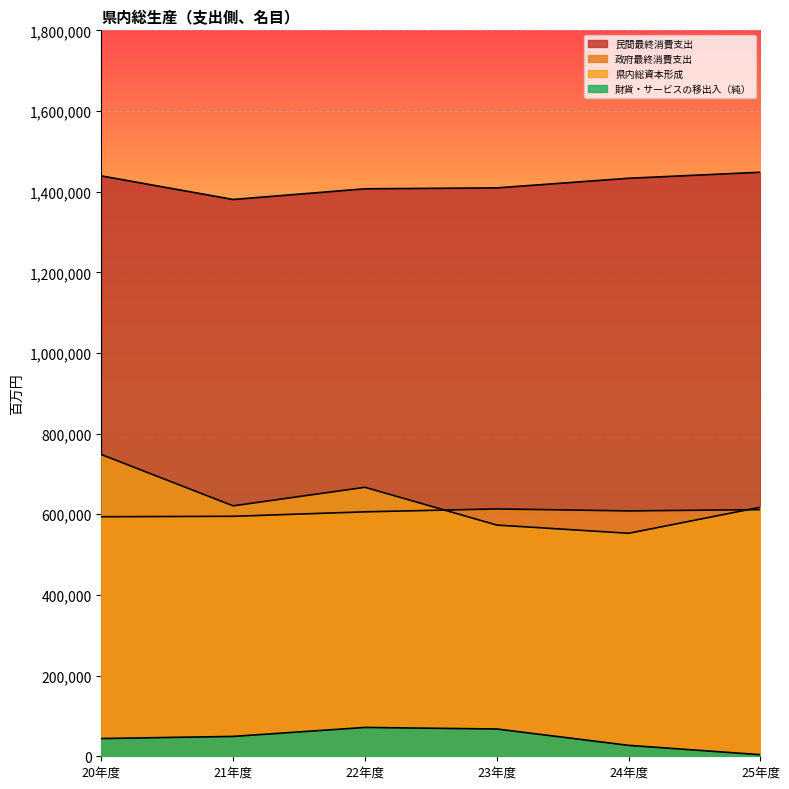

What is the lowest value of the 県内総資本形成 series?

552925